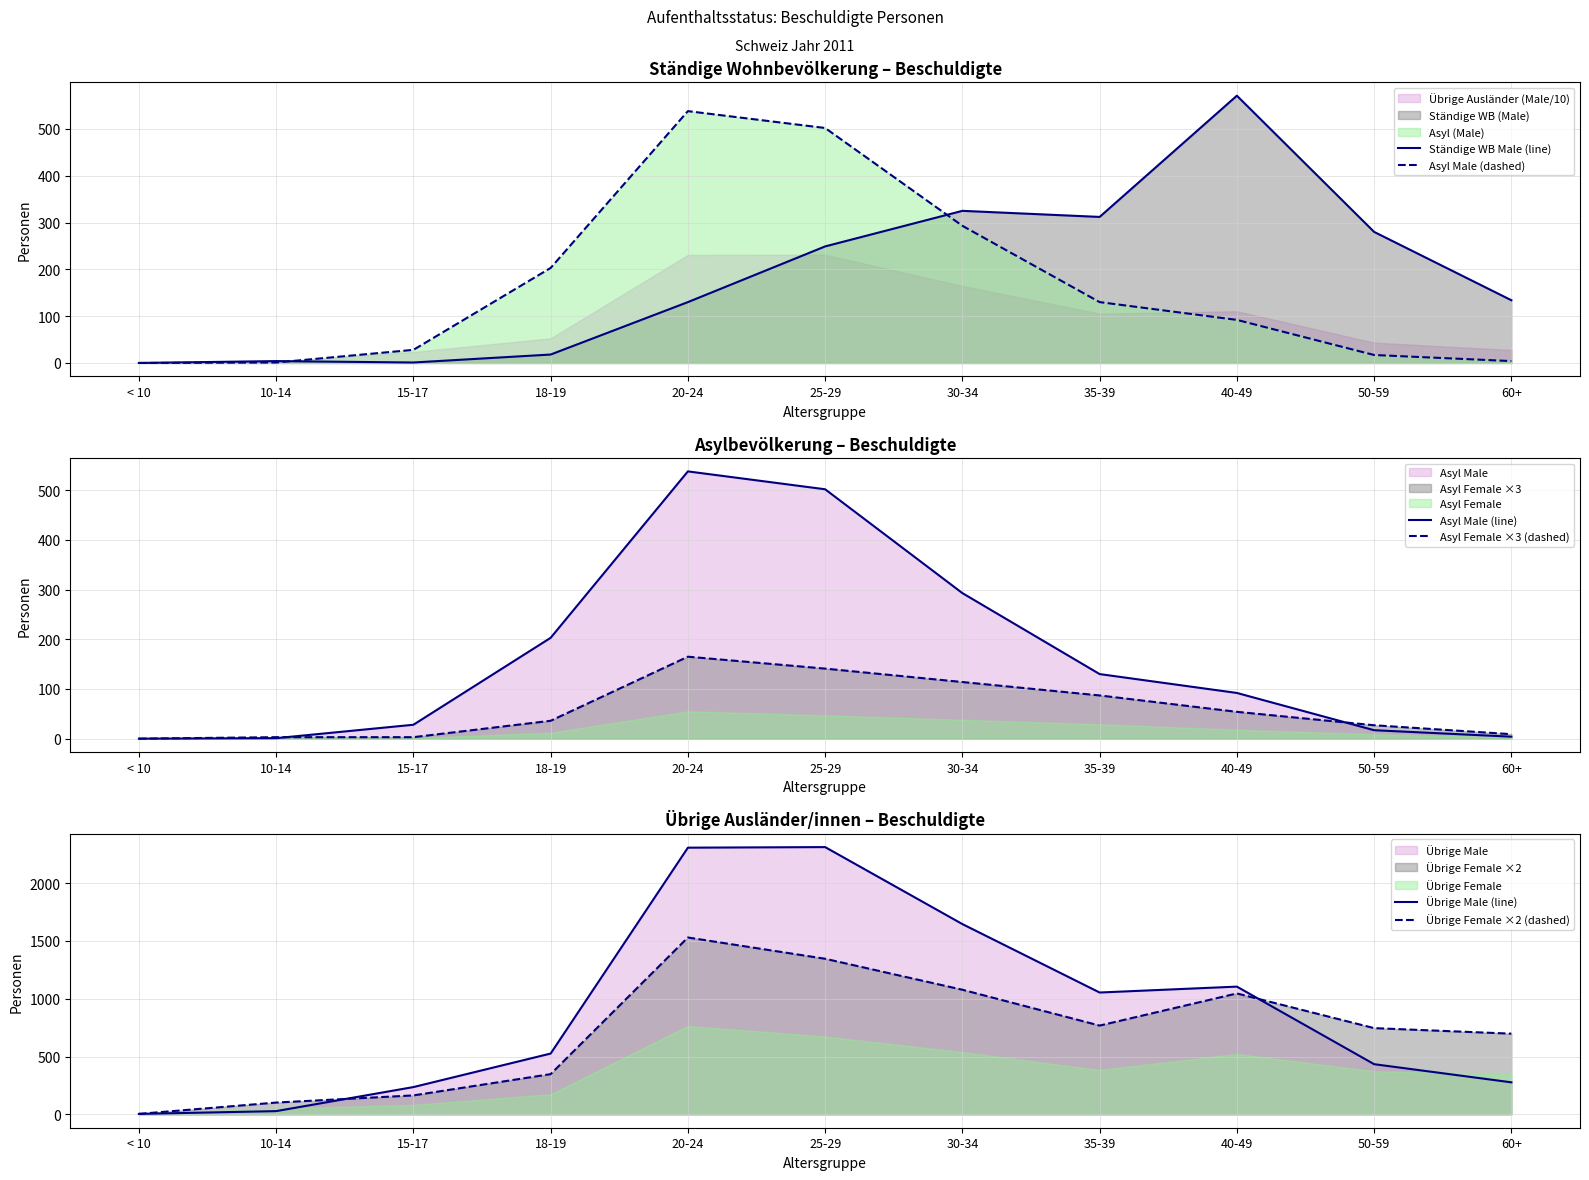

True or false: Asyl Male (dashed) has more than 2 points higher than both neighbors.

False